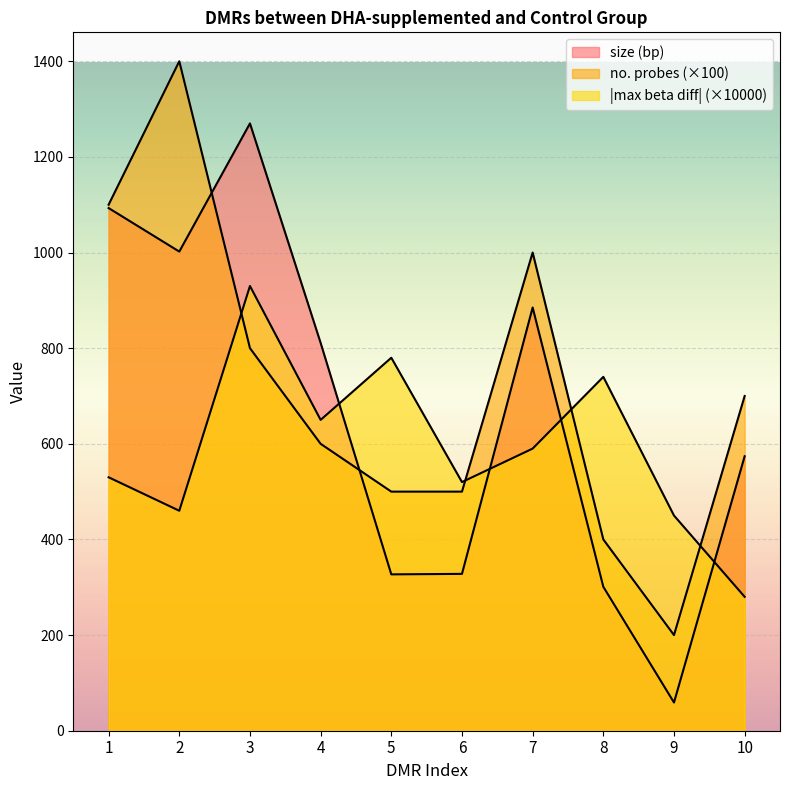

Between 3 and 9, which series saw the biggest shift?

size (bp)